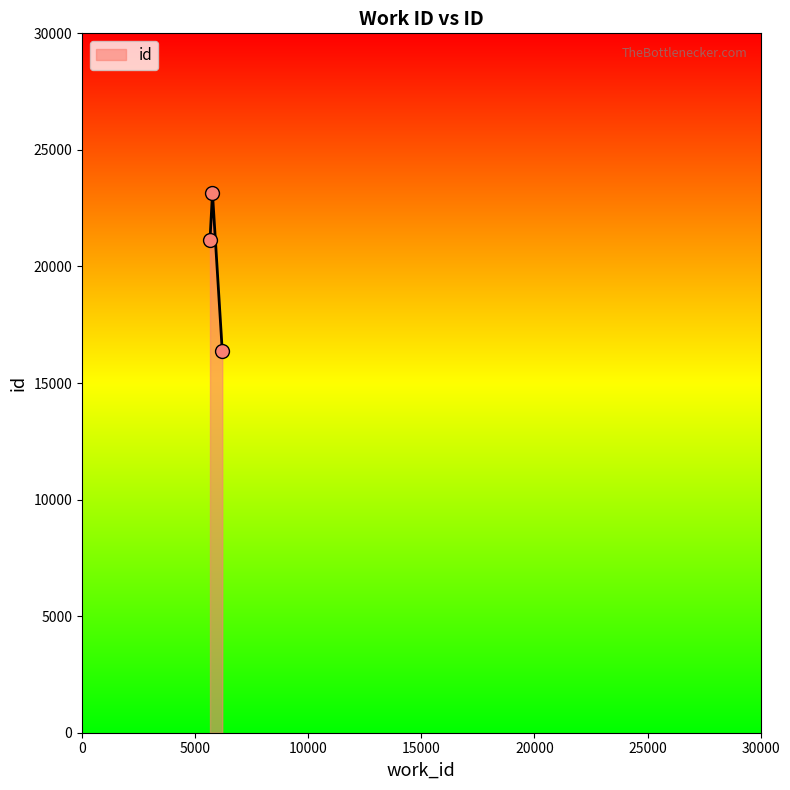

What is the sum of all values?

60680